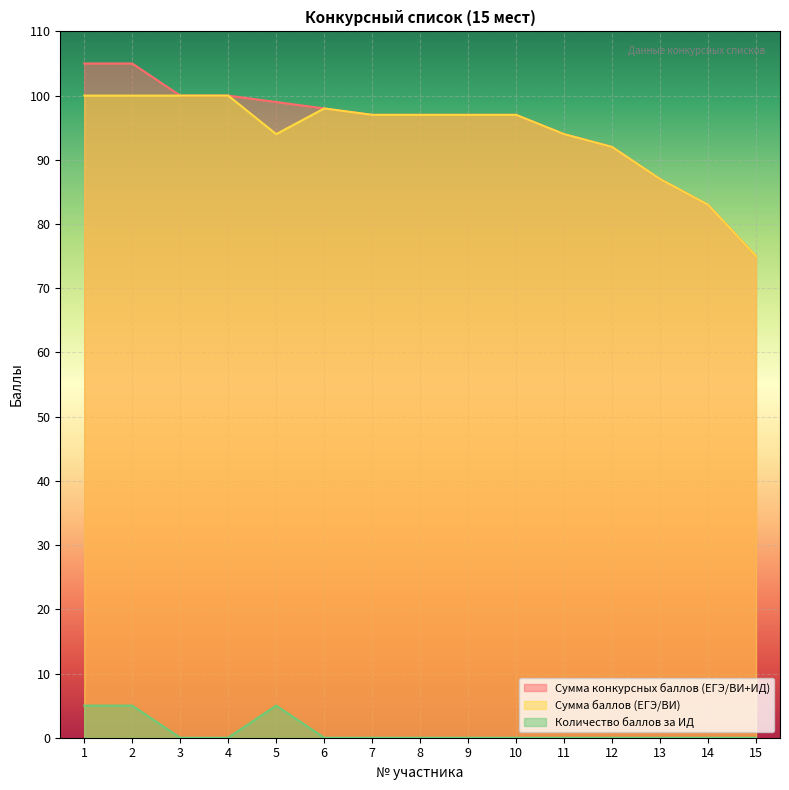

True or false: Сумма конкурсных баллов (ЕГЭ/ВИ+ИД) and Сумма баллов (ЕГЭ/ВИ) intersect in this chart.

False